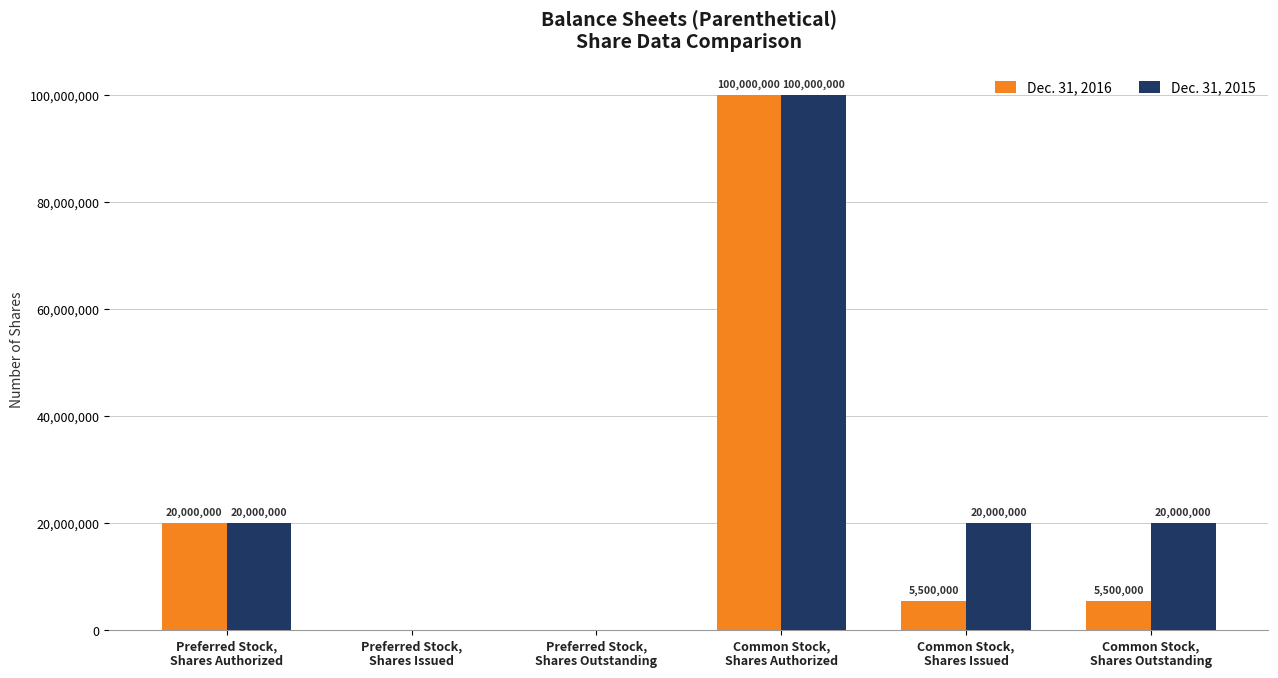

Count the number of data series in this chart.

2